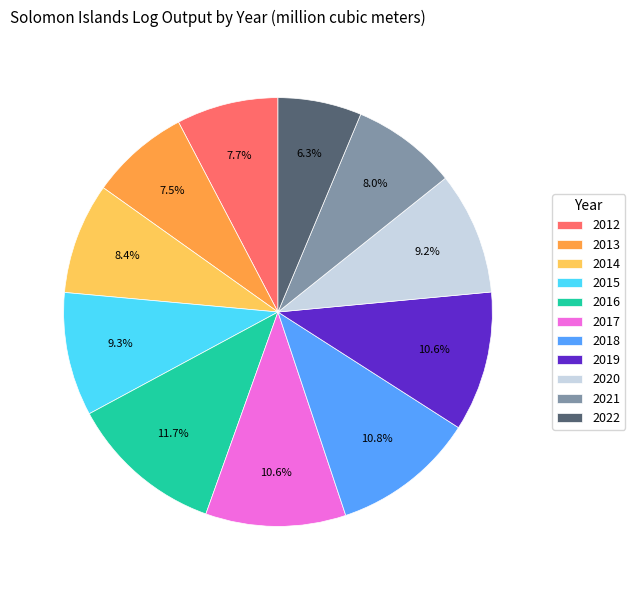

To the nearest percent, what is the difference between the 2016 and 2014 slice percentages?

3%